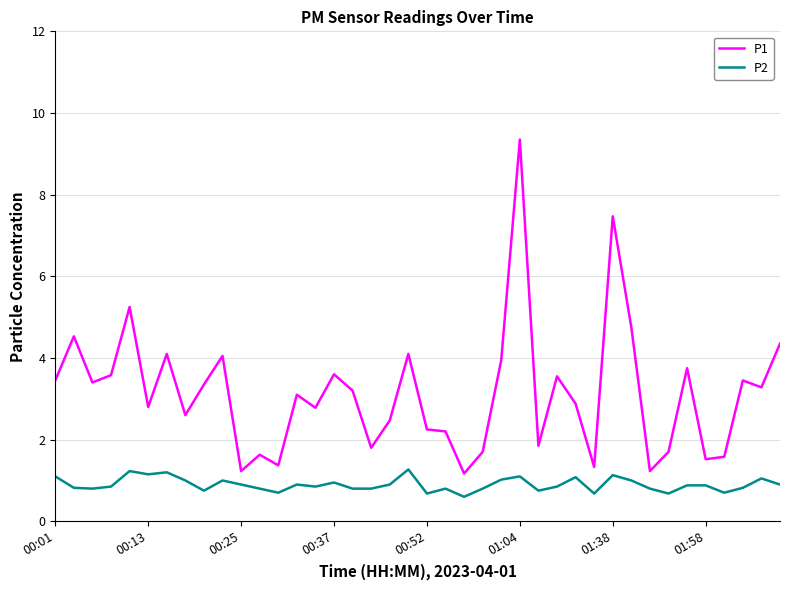

Rank the series by their maximum value, from lowest to highest.

P2, P1